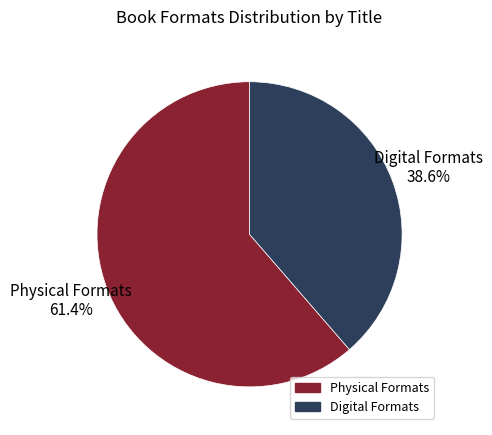

Is there a majority slice in this chart?

Yes